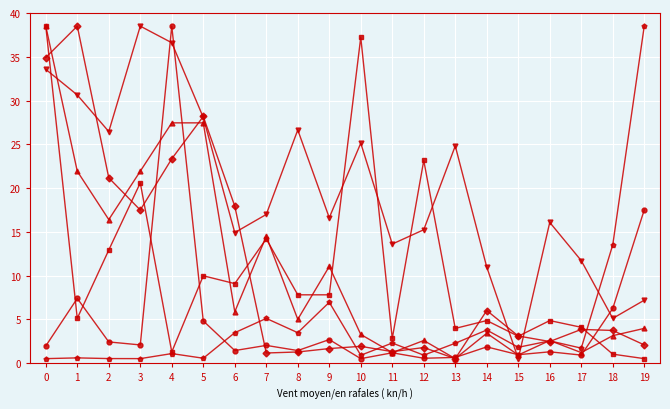

What is the total value across all series at 7?

53.9